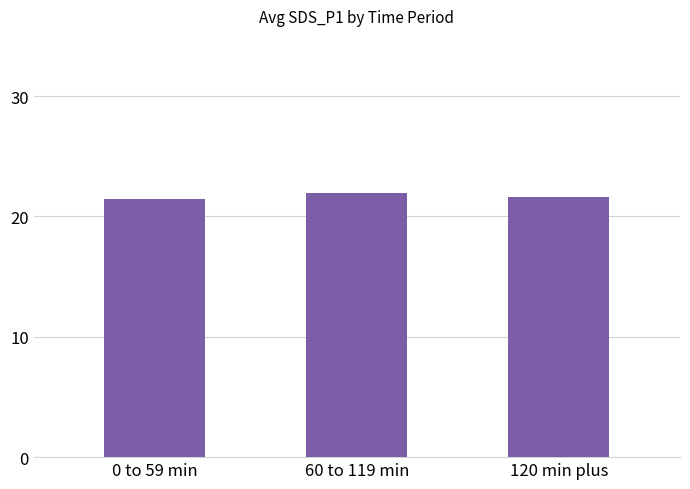

What is the ratio of the value at 60 to 119 min to the value at 0 to 59 min?

1.0